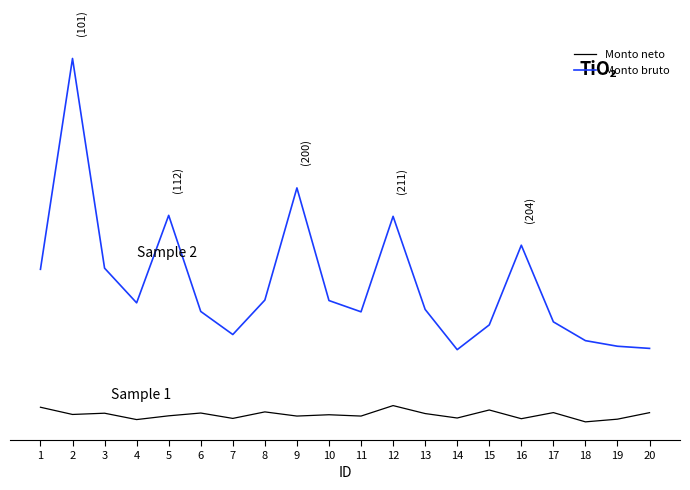

Reading right to left, transcribe all the data shown in this chart.

Monto neto: 20=0.0	19=-0.0	18=-0.0	17=0.0	16=-0.0	15=0.0	14=-0.0	13=-0.0	12=0.0	11=-0.0	10=-0.0	9=-0.0	8=0.0	7=-0.0	6=0.0	5=-0.0	4=-0.0	3=0.0	2=-0.0	1=0.0
Monto bruto: 20=0.2	19=0.2	18=0.3	17=0.3	16=0.6	15=0.3	14=0.2	13=0.4	12=0.7	11=0.4	10=0.4	9=0.8	8=0.4	7=0.3	6=0.4	5=0.7	4=0.4	3=0.5	2=1.2	1=0.5